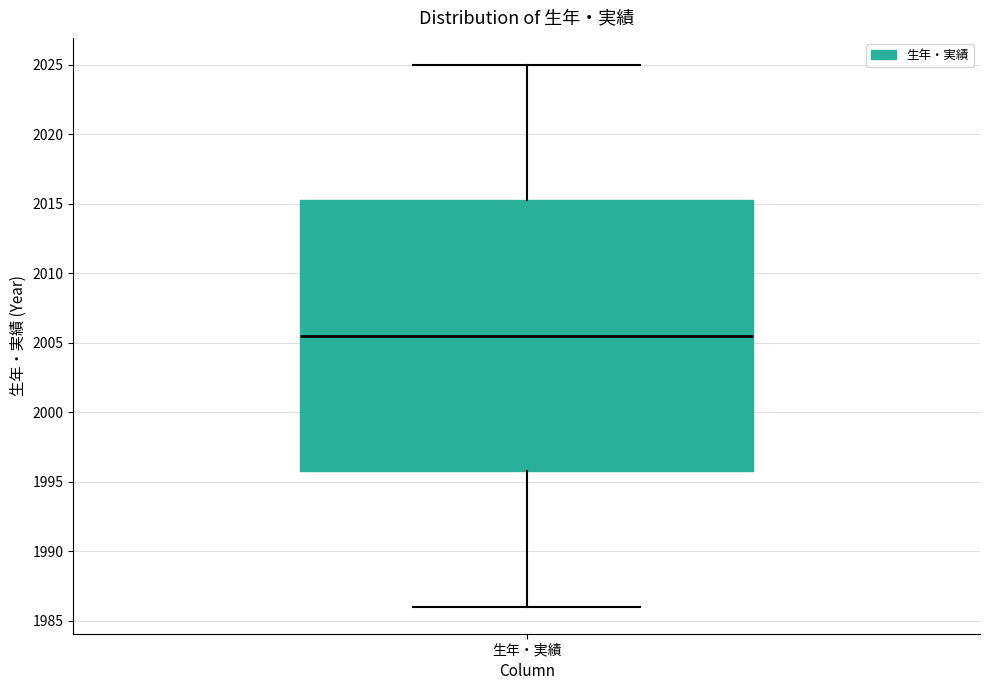

Where does the upper whisker of the box for 生年・実績 end on the y-axis? The values are not printed on the chart, so give them approximately, as read against the axis.

2025.0